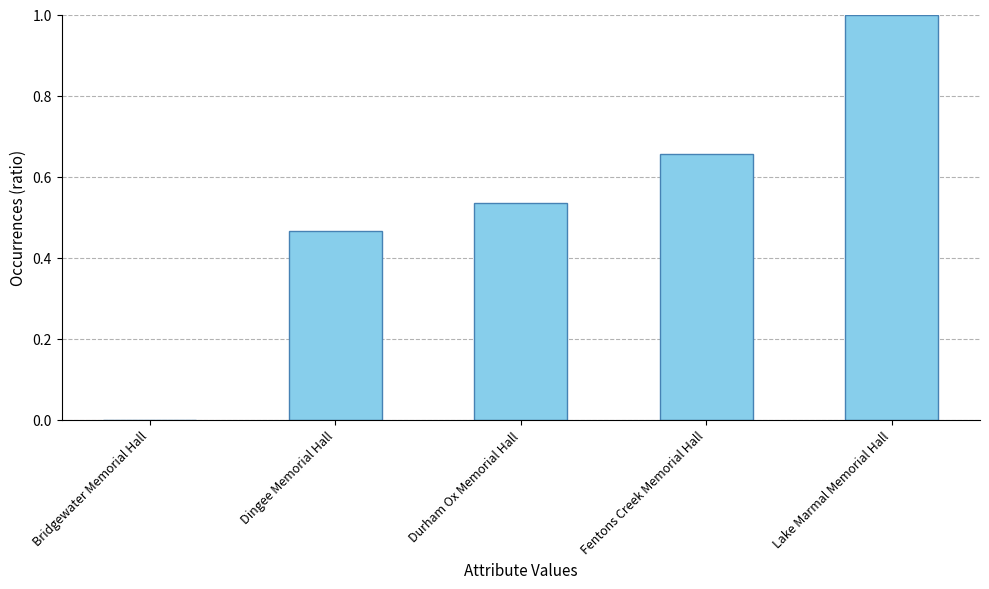

What is the sum of the values at Lake Marmal Memorial Hall and Bridgewater Memorial Hall?

1.0